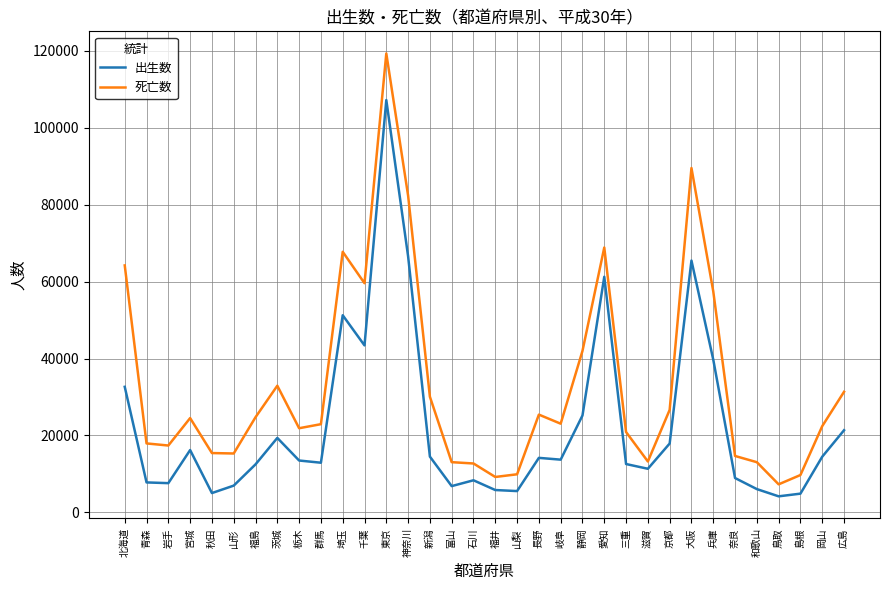

Which category has the highest value in the 死亡数 series?

東京